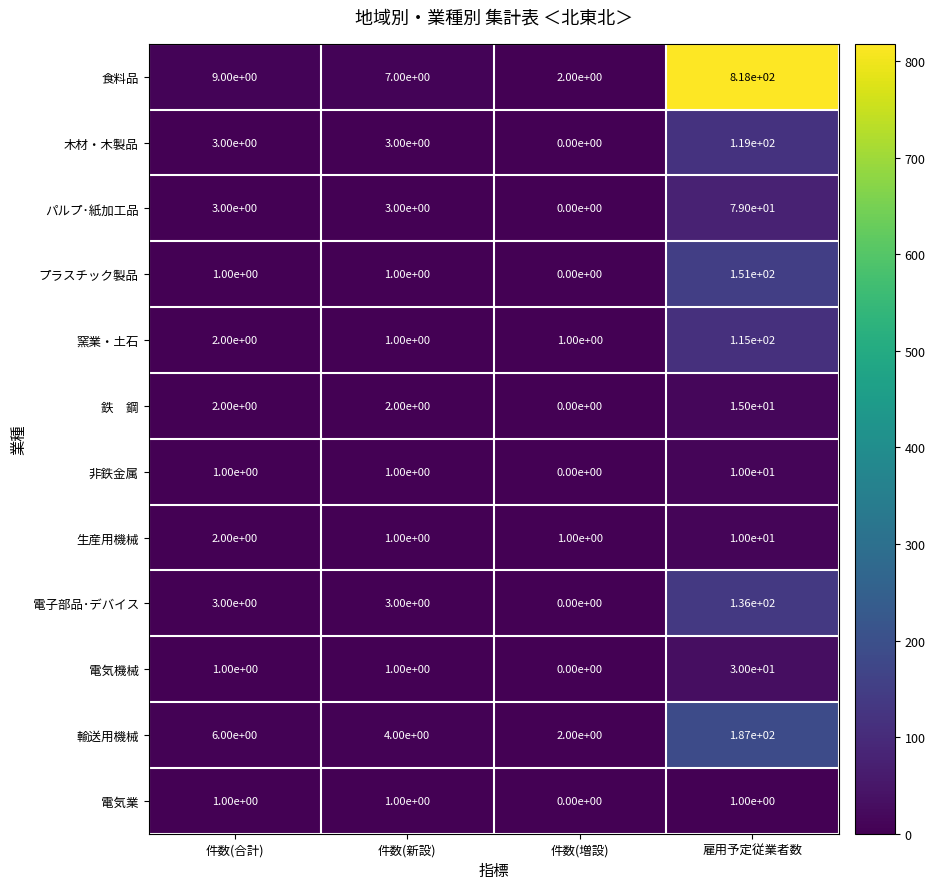

Is it true that パルプ･紙加工品 equals 3 at 件数(合計)?

True